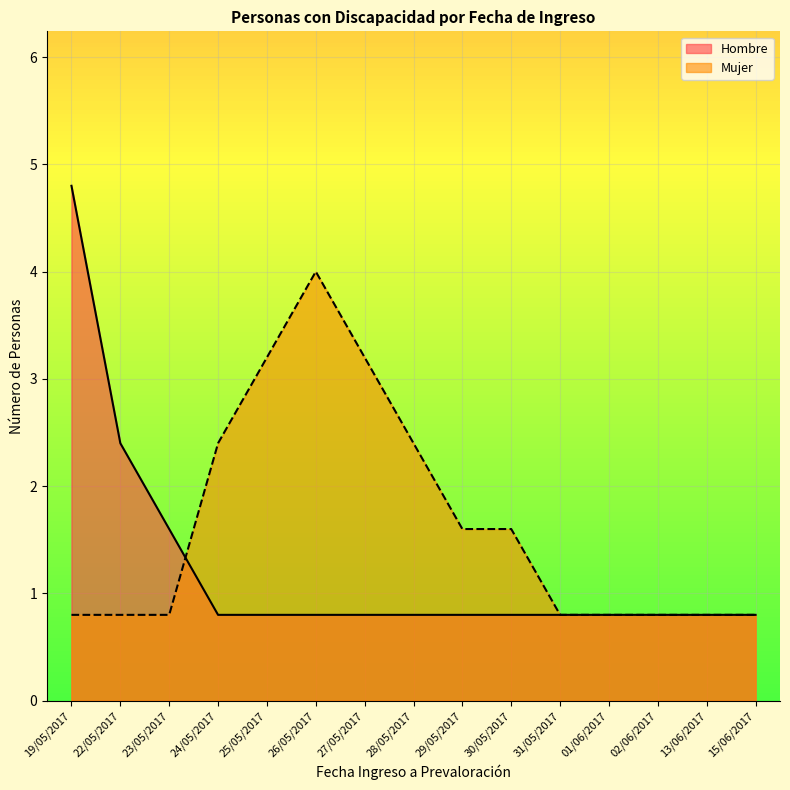

Count the number of categories in the chart.

15